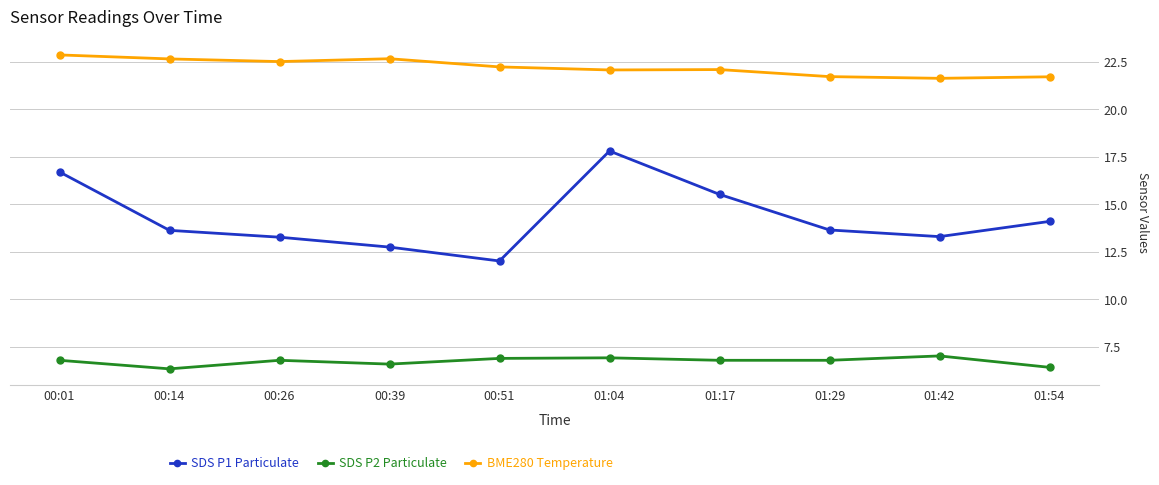

Which category has the lowest value in the SDS P1 Particulate series?

00:51